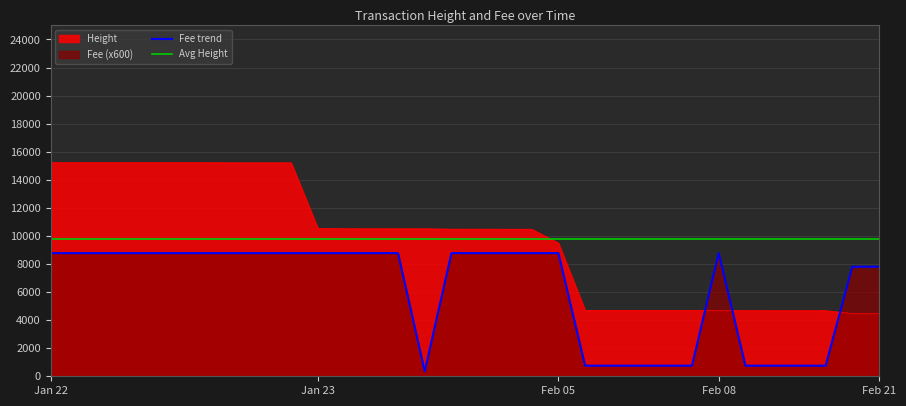

List the labels in order of Fee value, largest first.

2019-02-21 21:41:45, 2019-02-21 21:41:45, 2019-02-21 21:41:45, 2019-02-21 21:41:45, 2019-02-21 21:41:45, 2019-02-21 21:41:45, 2019-02-21 21:41:45, 2019-02-21 20:55:20, 2019-02-21 20:54:02, 2019-02-21 20:54:02, 2019-02-08 20:01:44, 2019-02-08 18:55:19, 2019-02-08 18:50:24, 2019-02-08 18:50:24, 2019-02-08 16:40:19, 2019-02-08 16:34:09, 2019-02-08 16:26:33, 2019-02-08 16:26:33, 2019-02-05 22:17:44, 2019-01-23 11:43:47, 2019-01-22 21:13:32, 2019-01-22 21:10:40, 2019-01-23 12:19:02, 2019-01-23 12:19:02, 2019-01-23 12:19:02, 2019-01-23 12:19:02, 2019-01-23 12:16:22, 2019-01-23 11:07:52, 2019-01-23 11:02:11, 2019-01-23 11:02:11, 2019-01-23 11:02:11, 2019-02-08 18:19:24